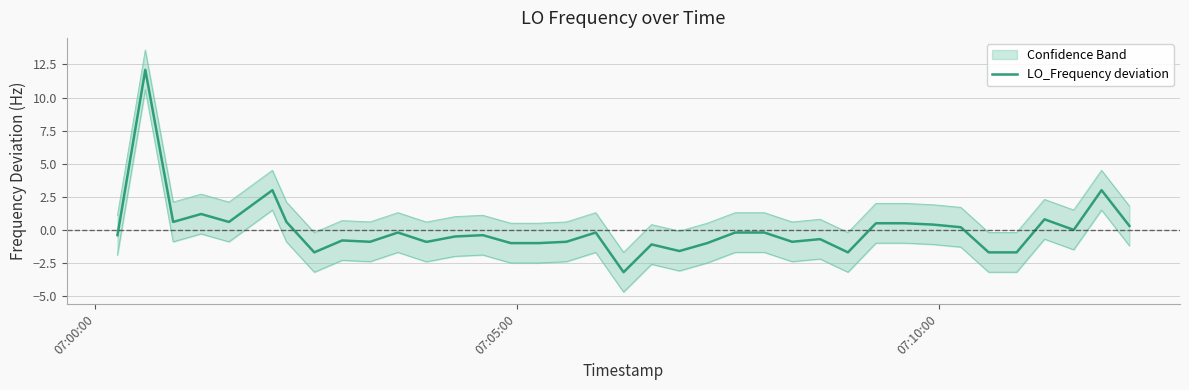

What is the minimum value for LO_Frequency deviation?

-3.2